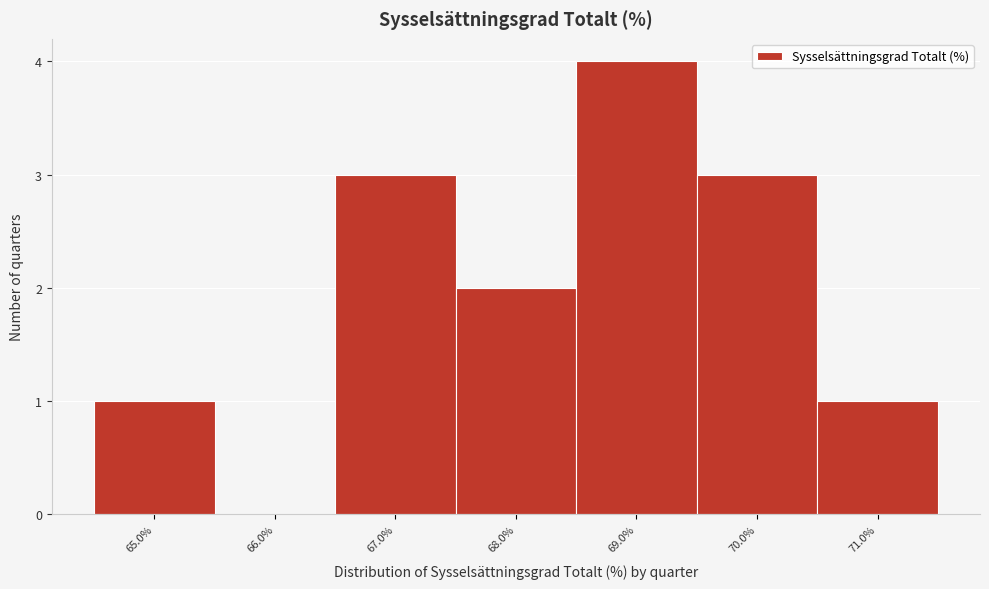

Over which range of the x-axis is the bar tallest?

68.5 to 69.5